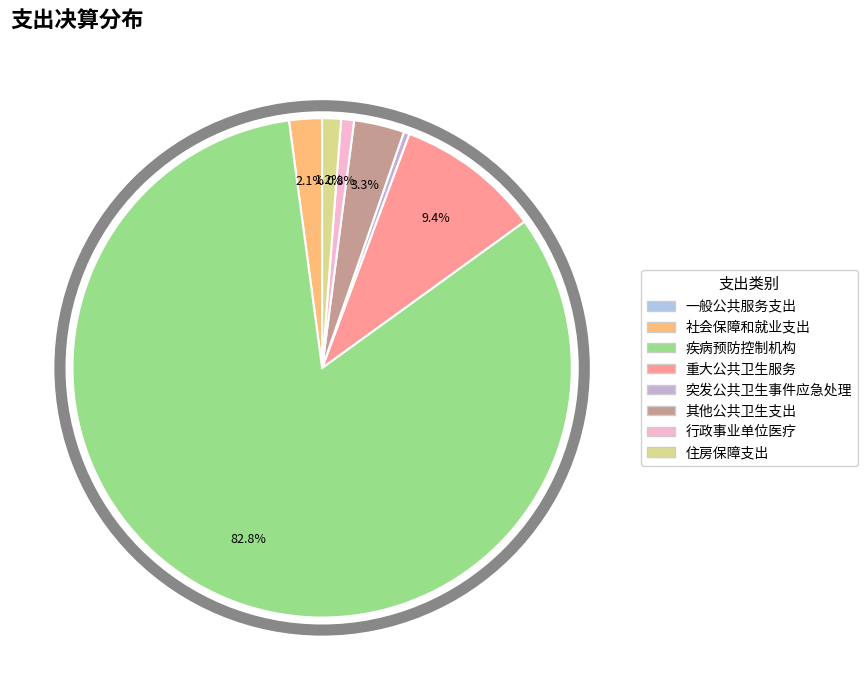

To the nearest percent, what is the difference between the largest and smallest slice percentages?

83%